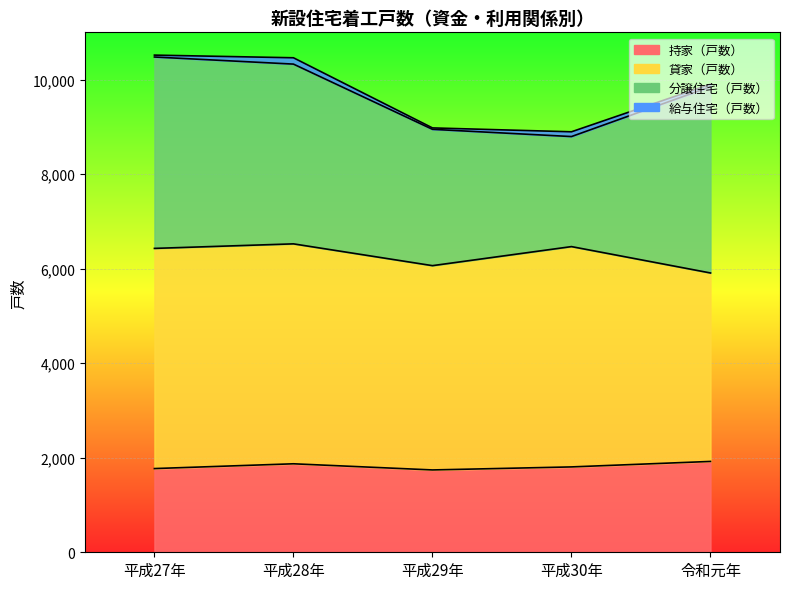

What is the value of the 給与住宅（戸数） point at the 3rd from the left?

30